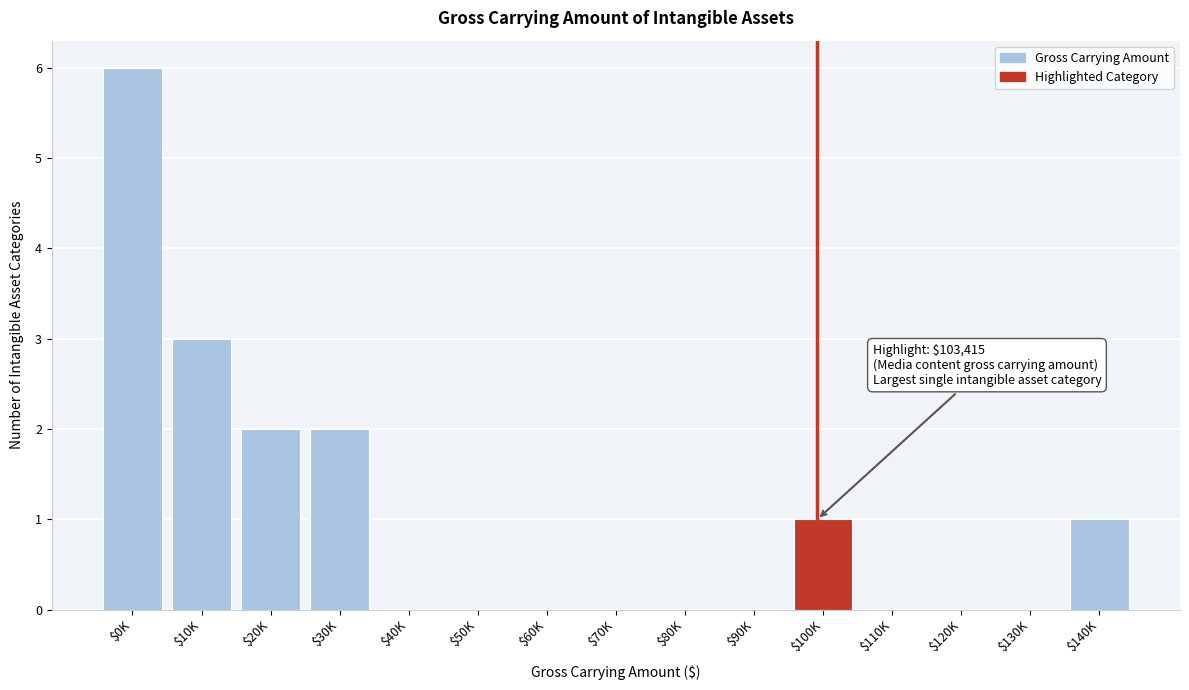

At which category does the chart reach its peak across all series?

$0K